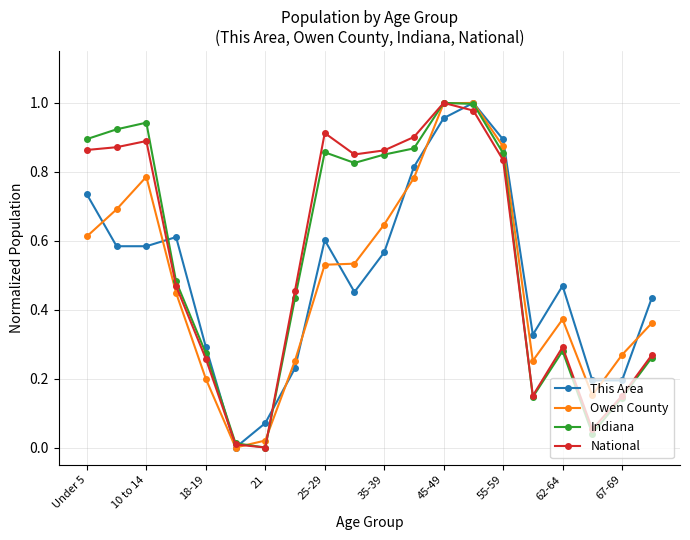

True or false: Owen County and National cross at least once.

True